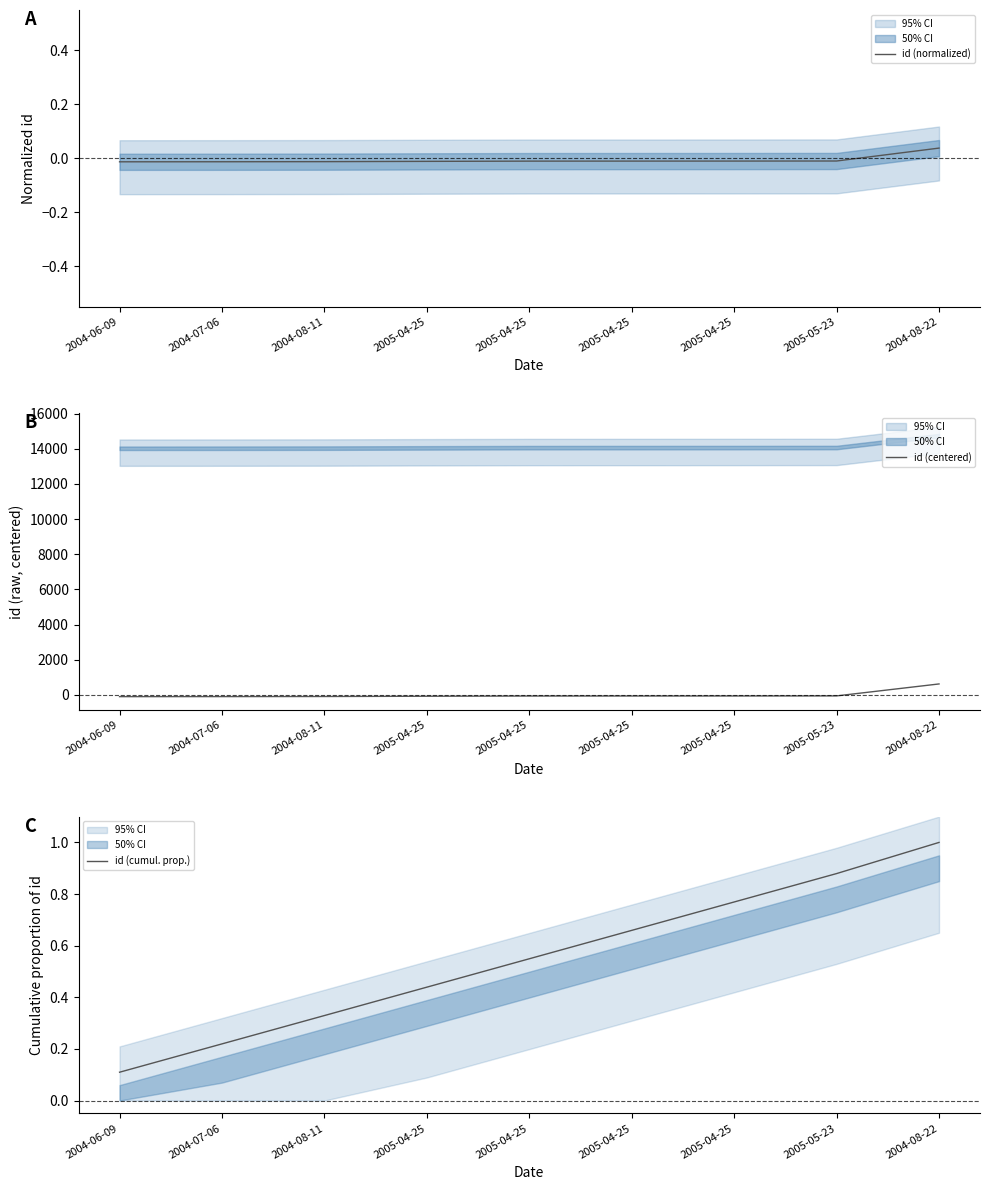

Reading left to right, transcribe all the data shown in this chart.

id (normalized): 2004-06-09=-0.0	2004-07-06=-0.0	2004-08-11=-0.0	2005-04-25=-0.0	2005-04-25=-0.0	2005-04-25=-0.0	2005-04-25=-0.0	2005-05-23=-0.0	2004-08-22=0.0
id (centered): 2004-06-09=-100.9	2004-07-06=-98.4	2004-08-11=-92.9	2005-04-25=-77.9	2005-04-25=-65.4	2005-04-25=-63.9	2005-04-25=-62.4	2005-05-23=-58.9	2004-08-22=621.1
id (cumul. prop.): 2004-06-09=0.1	2004-07-06=0.2	2004-08-11=0.3	2005-04-25=0.4	2005-04-25=0.5	2005-04-25=0.7	2005-04-25=0.8	2005-05-23=0.9	2004-08-22=1.0